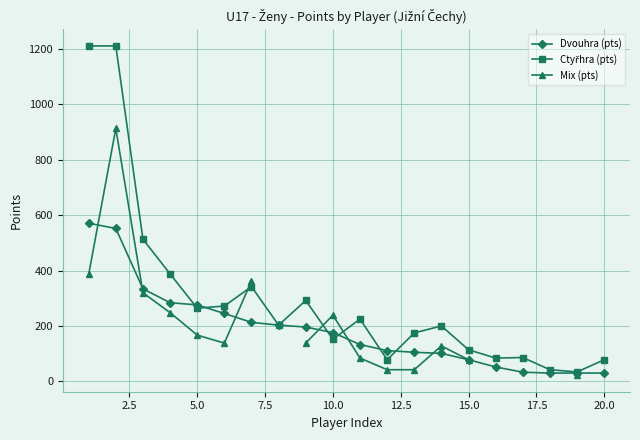

What is the minimum value for Dvouhra (pts)?

30